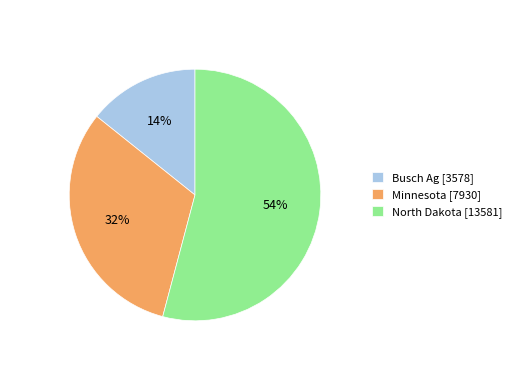

To the nearest percent, what portion does Minnesota represent?

32%